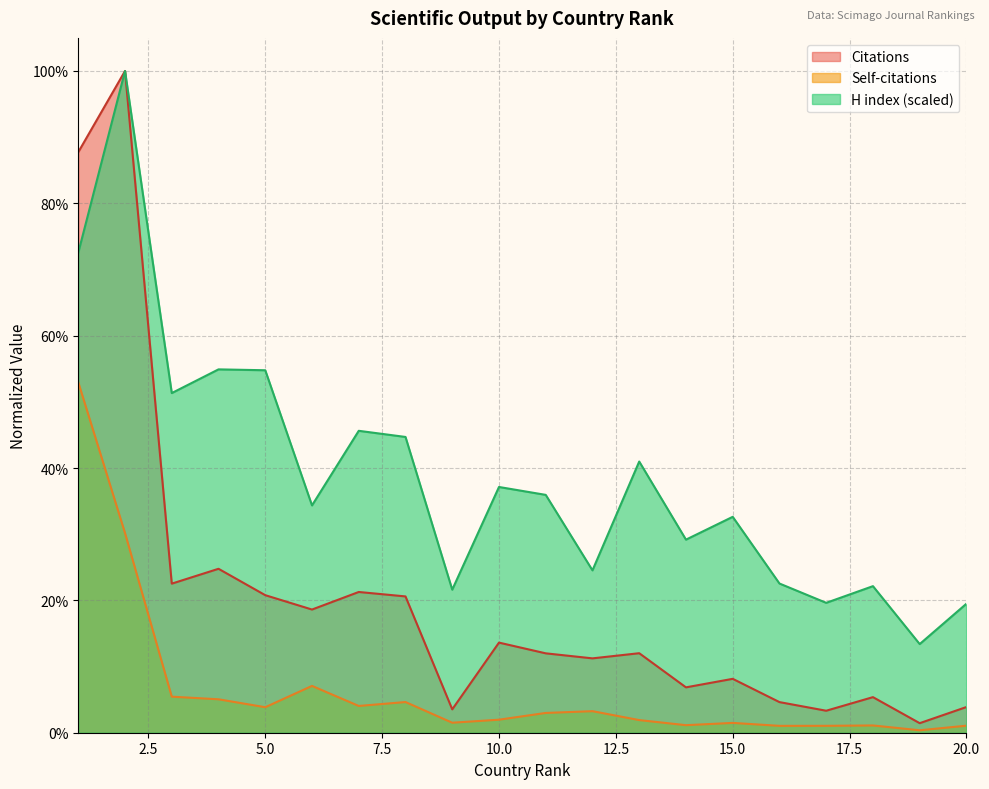

Reading left to right, transcribe all the data shown in this chart.

Citations: 0.9	1.0	0.2	0.2	0.2	0.2	0.2	0.2	0.0	0.1	0.1	0.1	0.1	0.1	0.1	0.0	0.0	0.1	0.0	0.0
Self-citations: 0.5	0.3	0.1	0.1	0.0	0.1	0.0	0.0	0.0	0.0	0.0	0.0	0.0	0.0	0.0	0.0	0.0	0.0	0.0	0.0
H index: 0.7	1.0	0.5	0.5	0.5	0.3	0.5	0.4	0.2	0.4	0.4	0.2	0.4	0.3	0.3	0.2	0.2	0.2	0.1	0.2